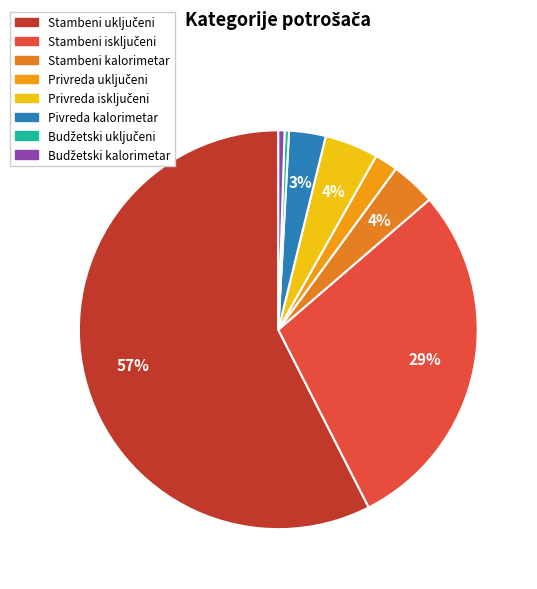

How many segments does this pie chart have?

8